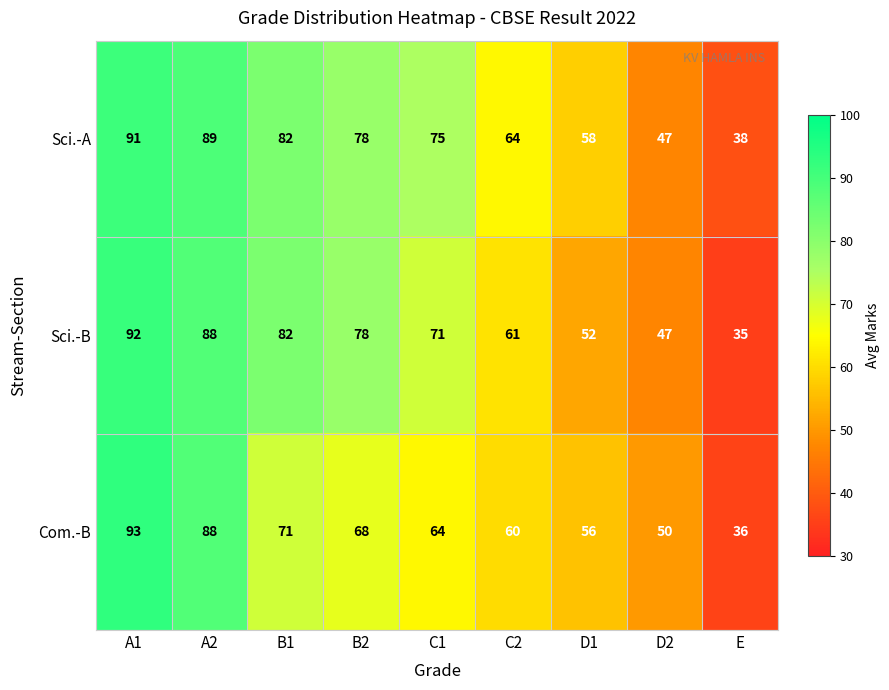

Count the number of data series in this chart.

3